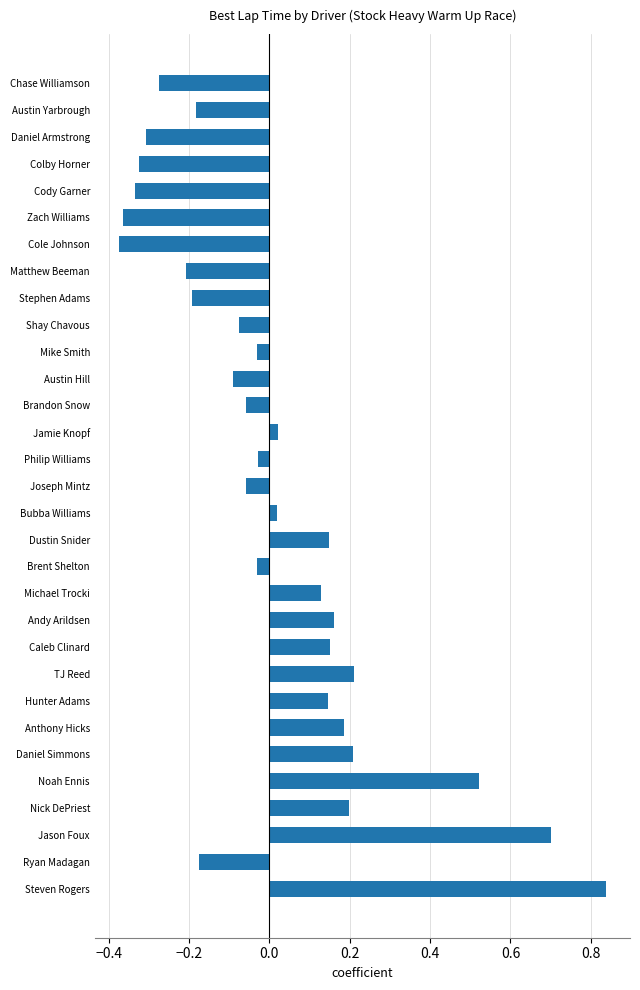

What is the change in value from Stephen Adams to Jason Foux?

+0.9